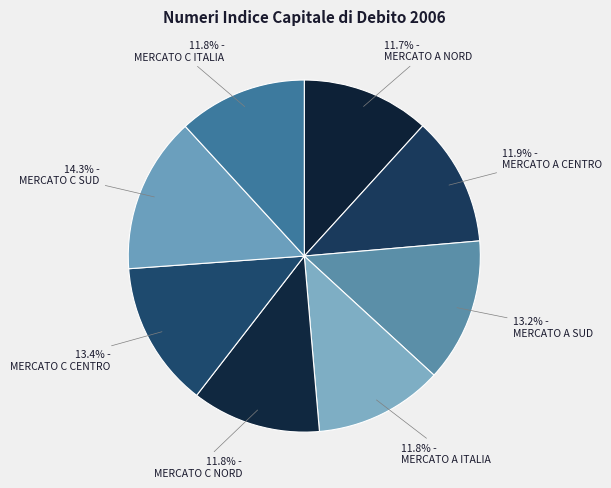

What percentage do MERCATO C SUD and MERCATO C NORD together represent?

26.2%